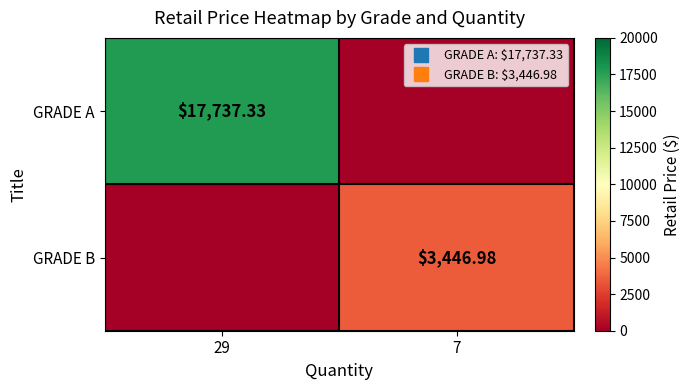

Which series changed the most between 29 and 7?

GRADE A